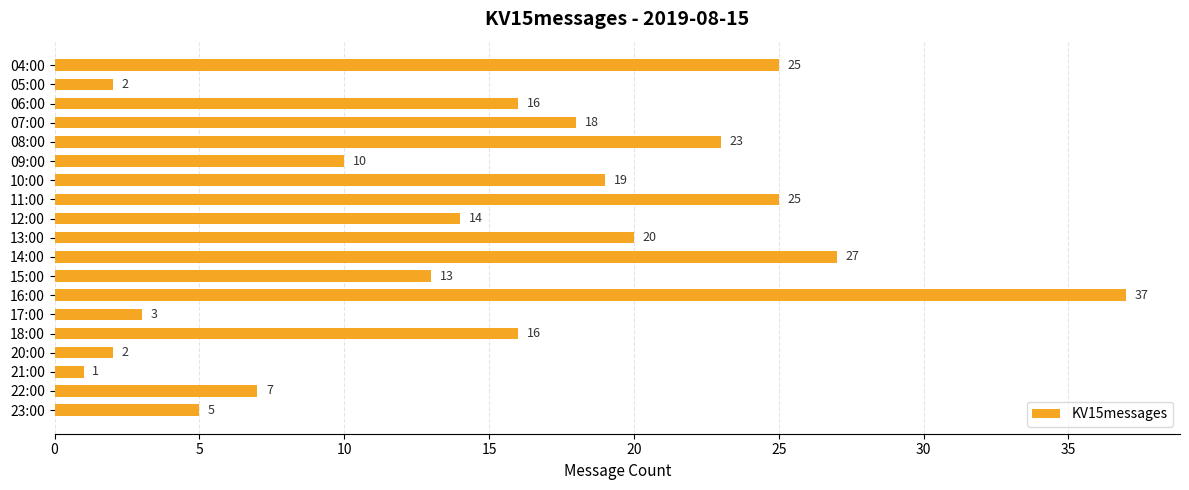

What position from the bottom is 05:00?

18